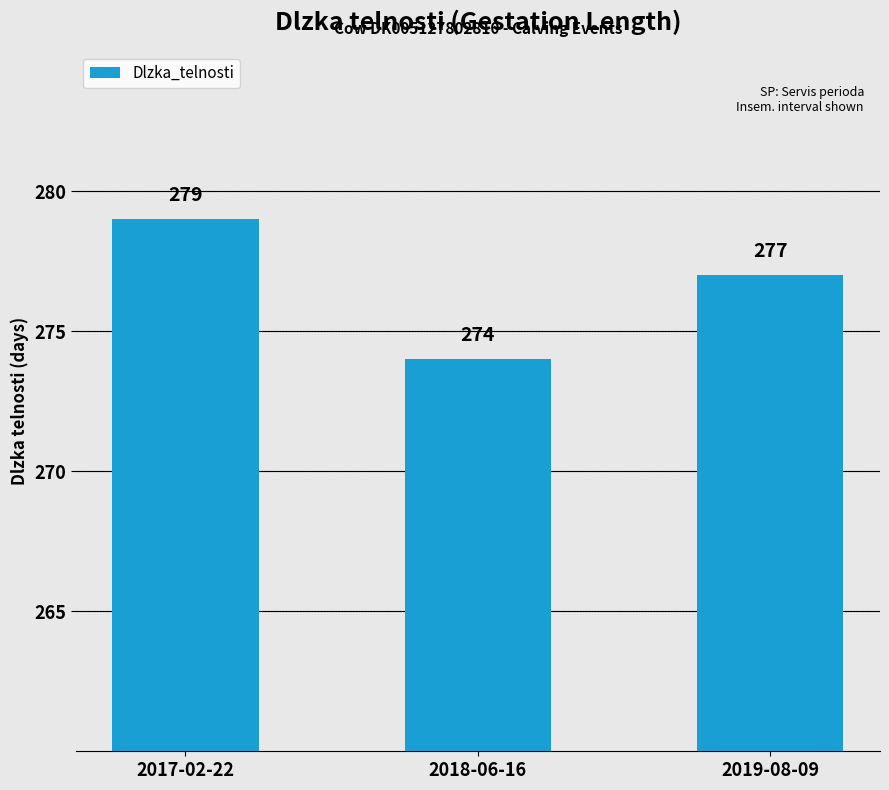

List the labels in order of value, largest first.

2017-02-22, 2019-08-09, 2018-06-16